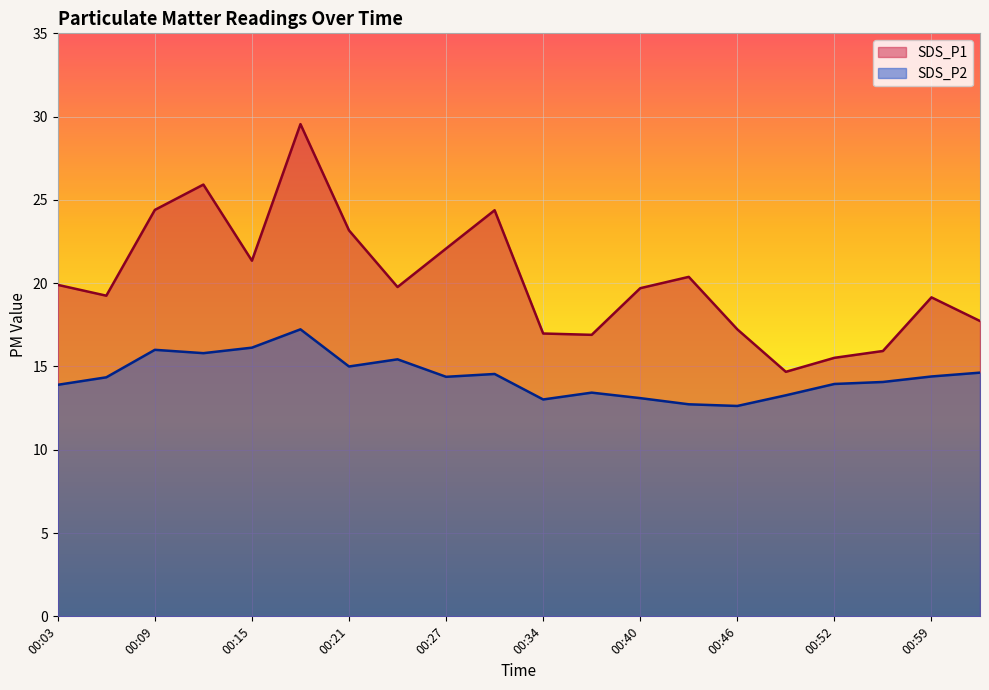

True or false: SDS_P2 and SDS_P1 intersect in this chart.

False